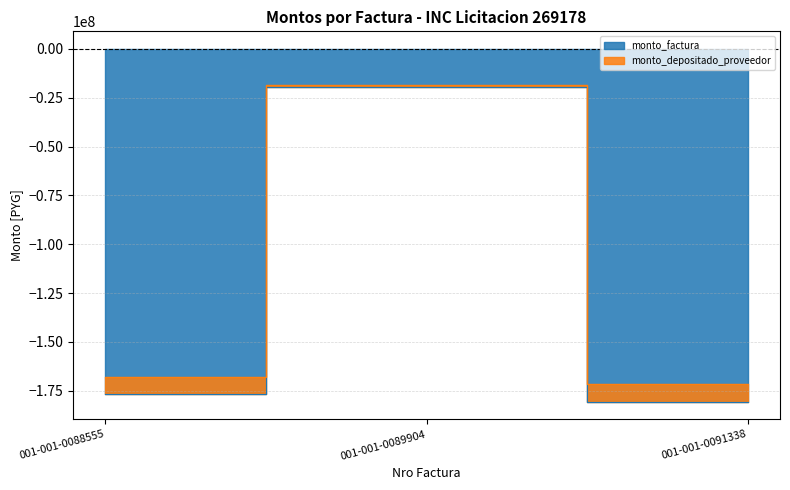

Rank the categories by monto_factura value from highest to lowest.

001-001-0089904, 001-001-0088555, 001-001-0091338